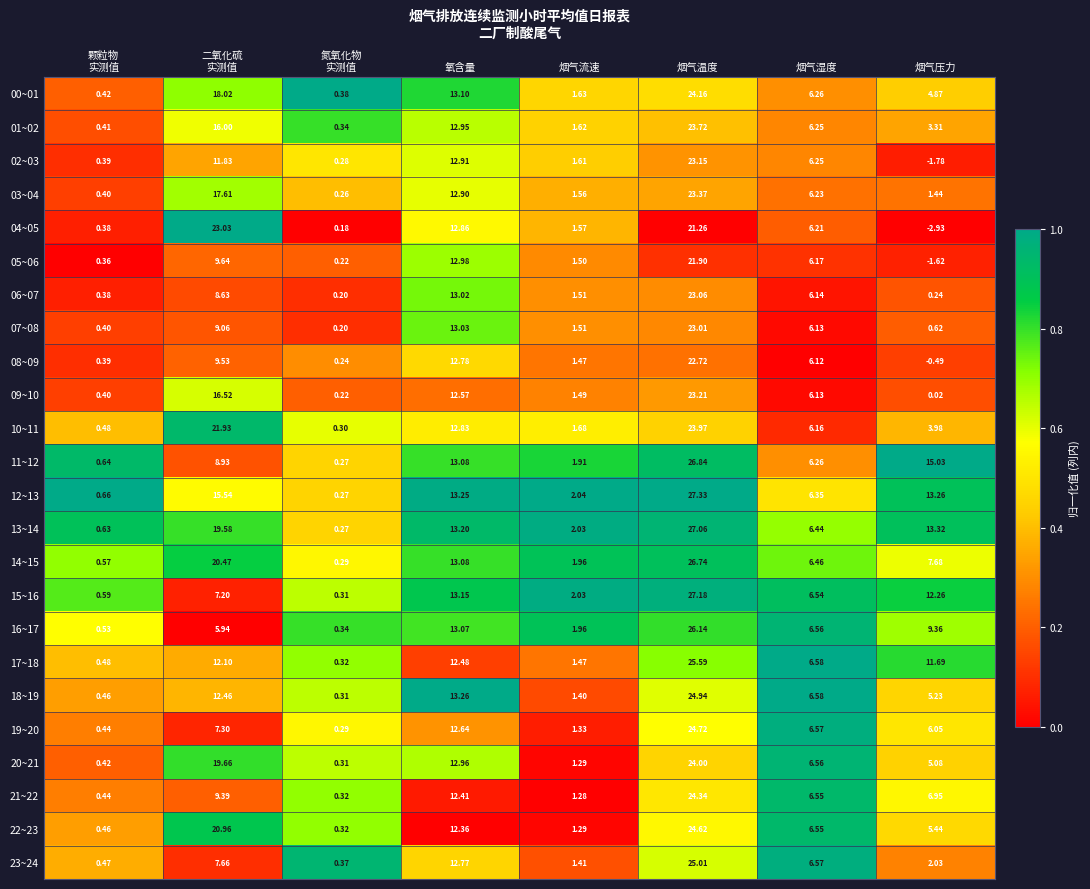

Which label corresponds to the smallest value in the chart?

烟气压力